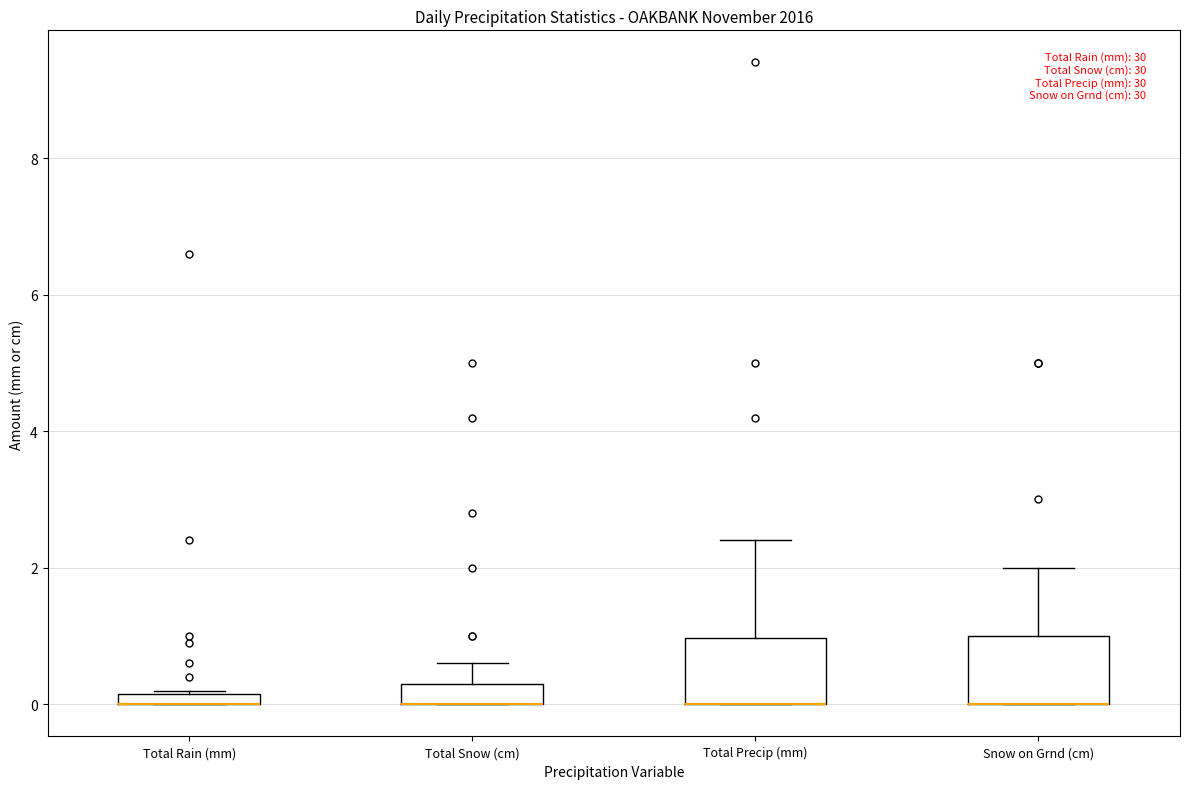

Where is the upper edge of the box for Total Snow (cm) on the y-axis? The values are not printed on the chart, so give them approximately, as read against the axis.

0.4